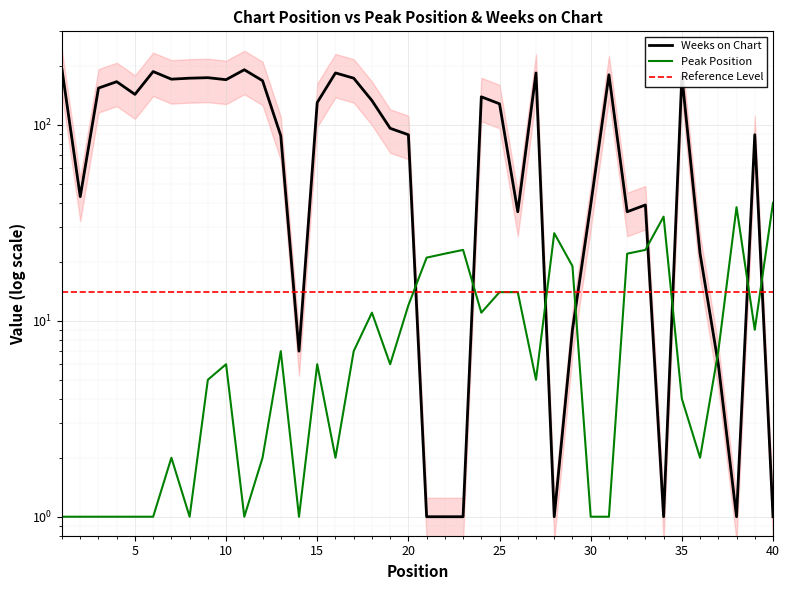

Is this an area chart (filled region under the line)?

No